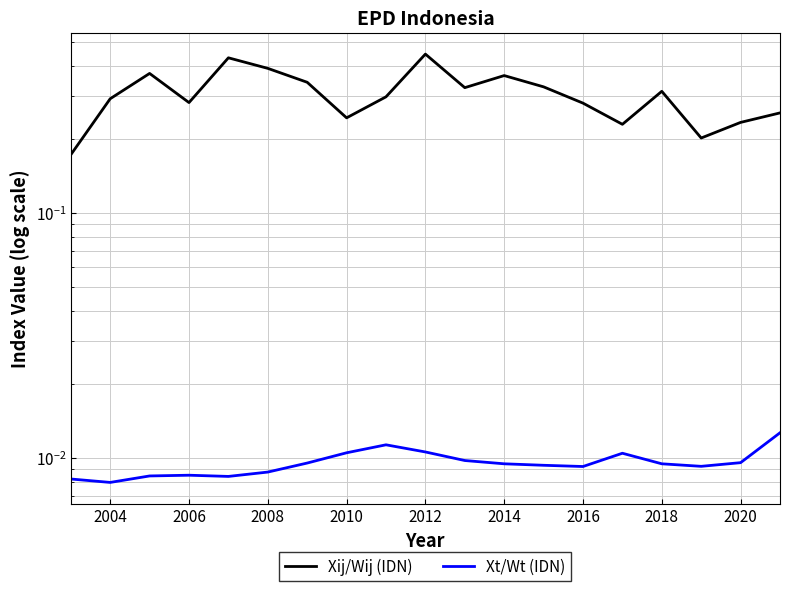

What is the maximum value shown in the chart?

0.4